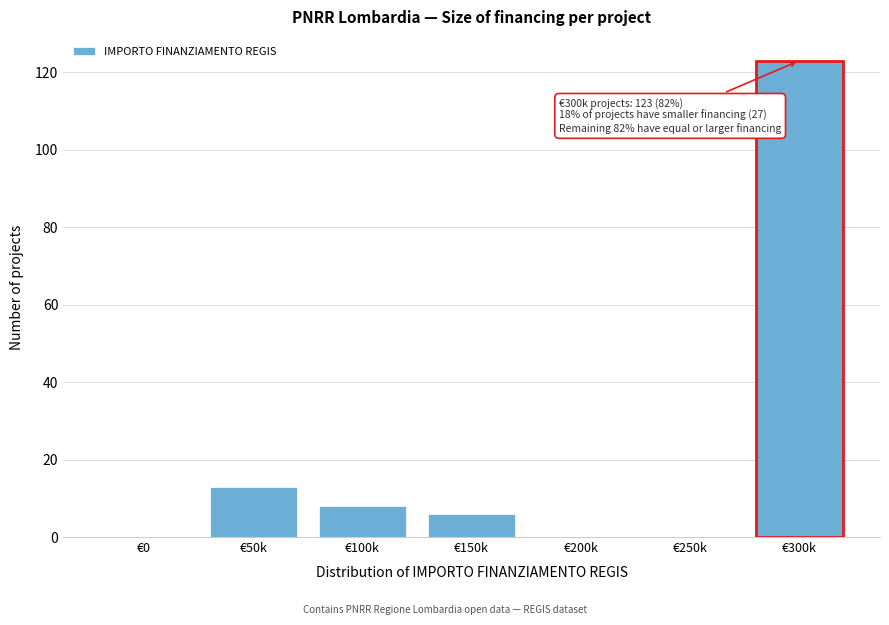

Reading left to right, extract all data points from this chart.

€0=0	€50k=13	€100k=8	€150k=6	€200k=0	€250k=0	€300k=123